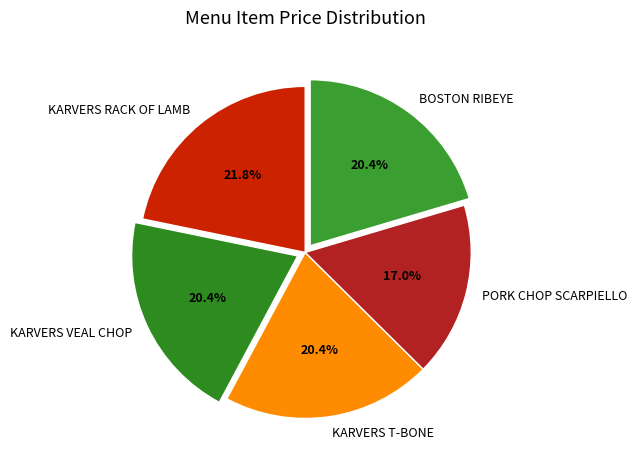

Count the number of slices in the pie.

5